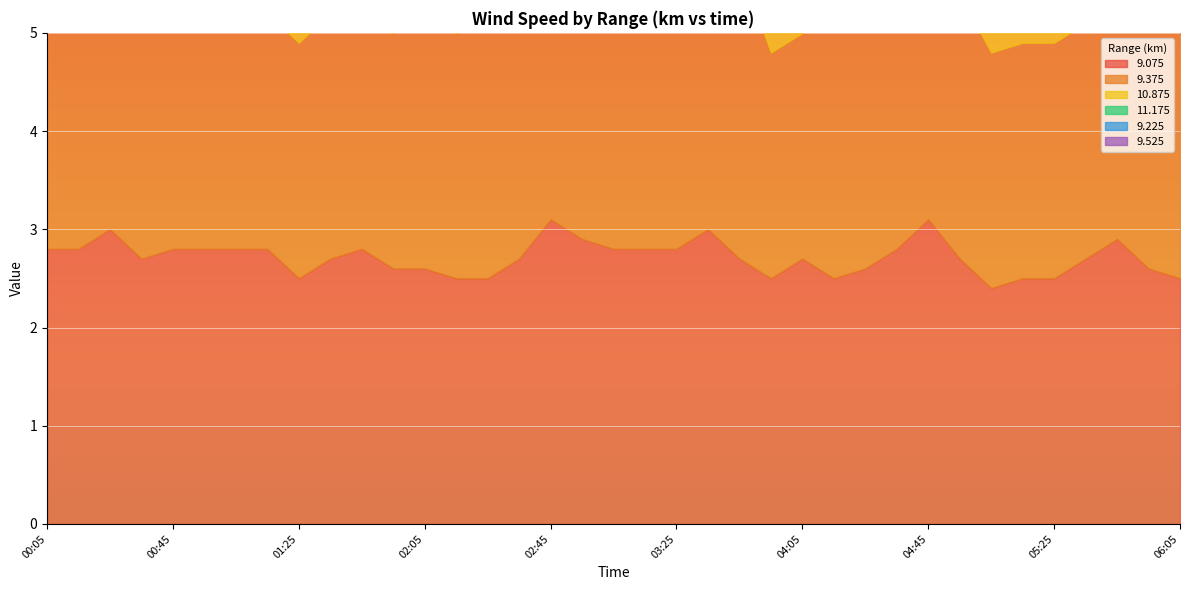

Is it true that 10.875 equals 0.9 at 01:35?

False